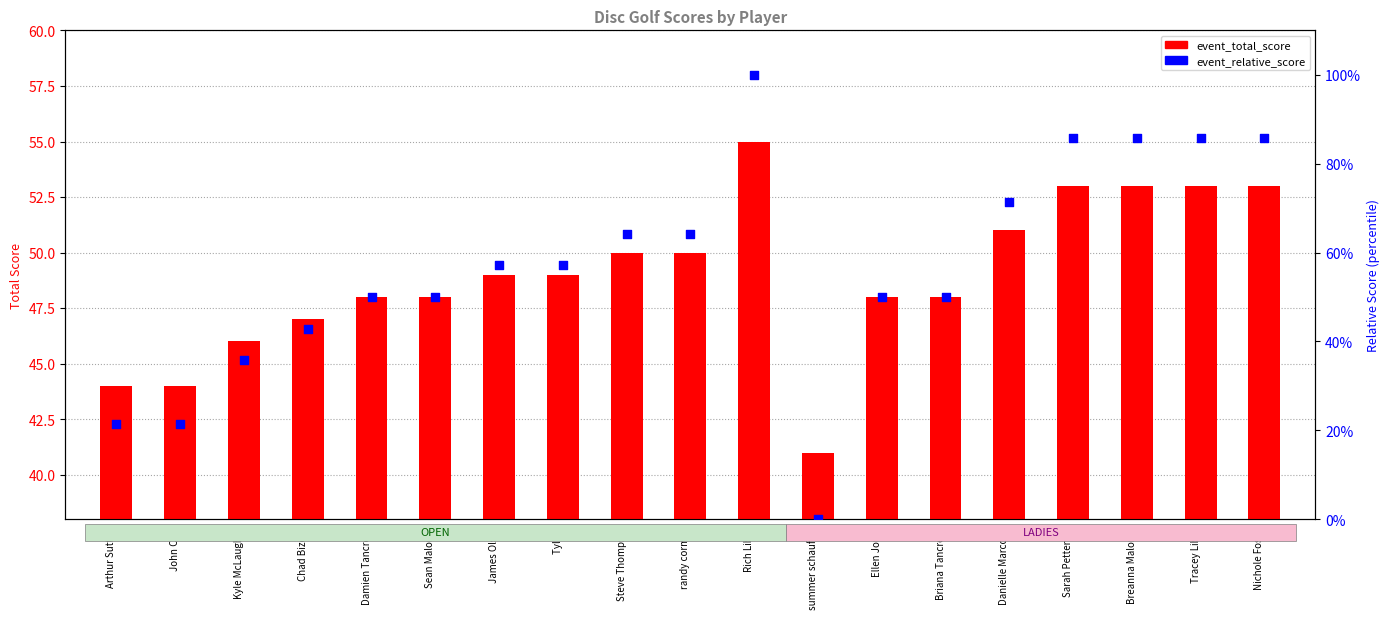

At how many categories does at least one series exceed 96?

1